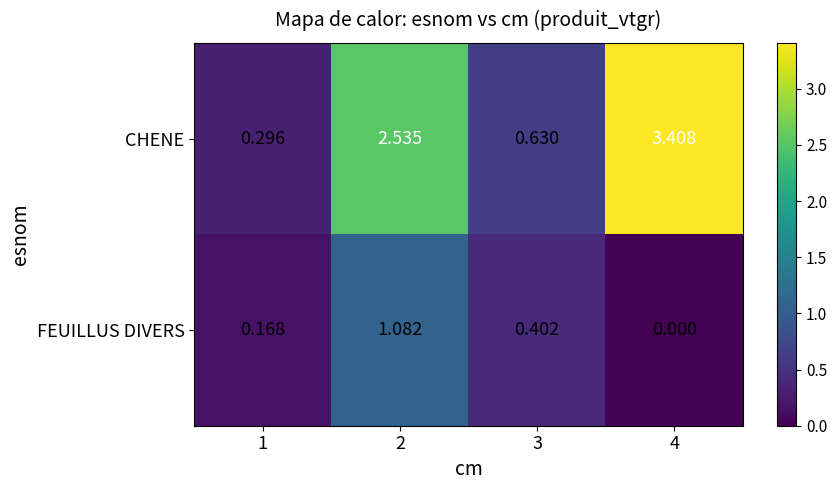

Count the number of data series in this chart.

2